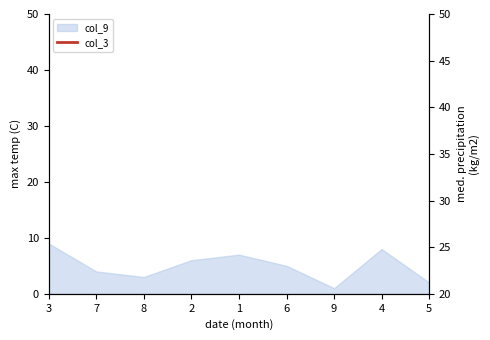

The chart shows a value of 0 at 8. True or false?

False